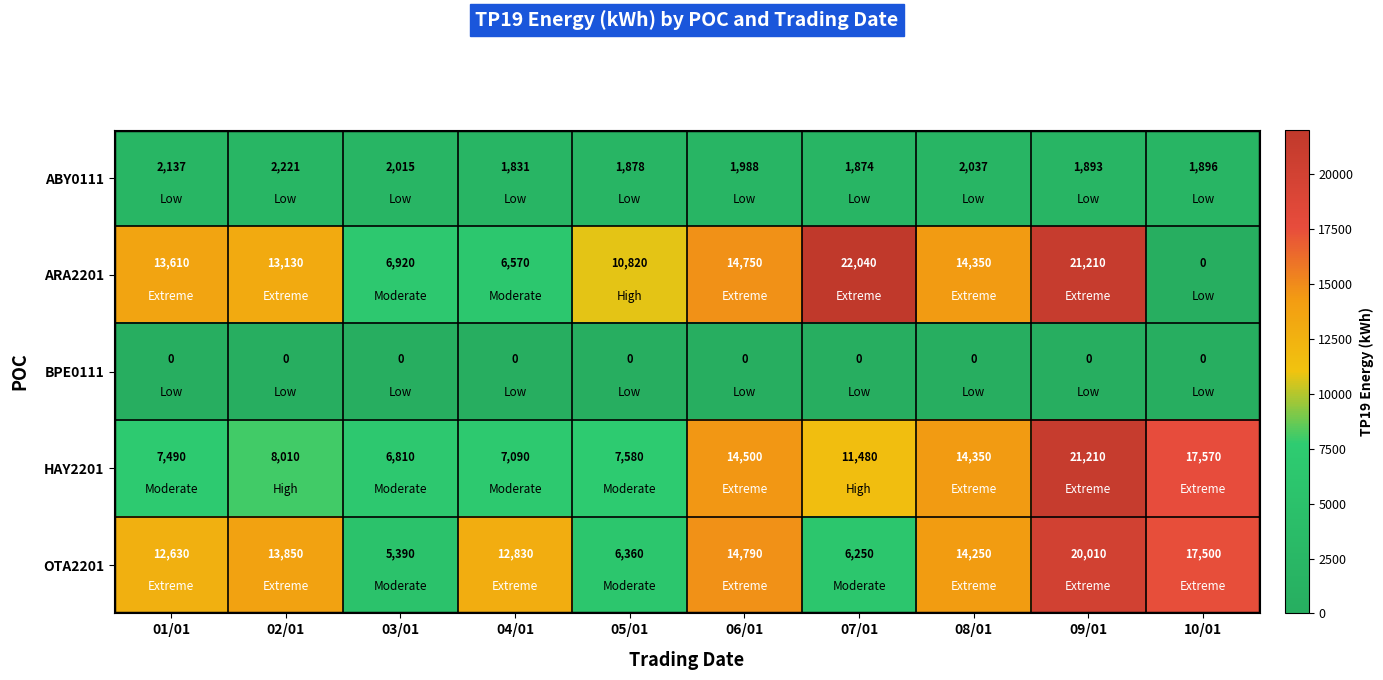

What is the greatest value displayed?

22040